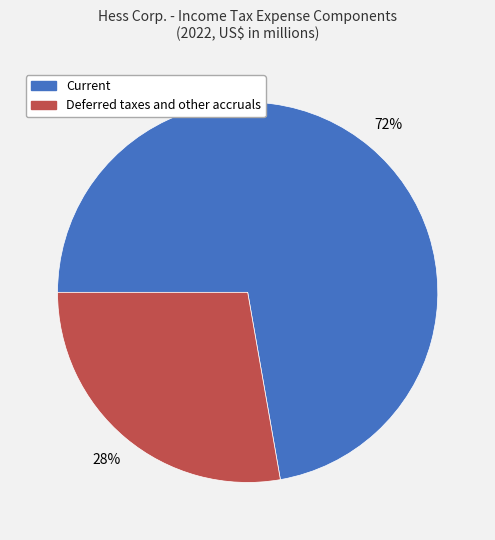

Which has a higher value, Deferred taxes and other accruals or Current?

Current